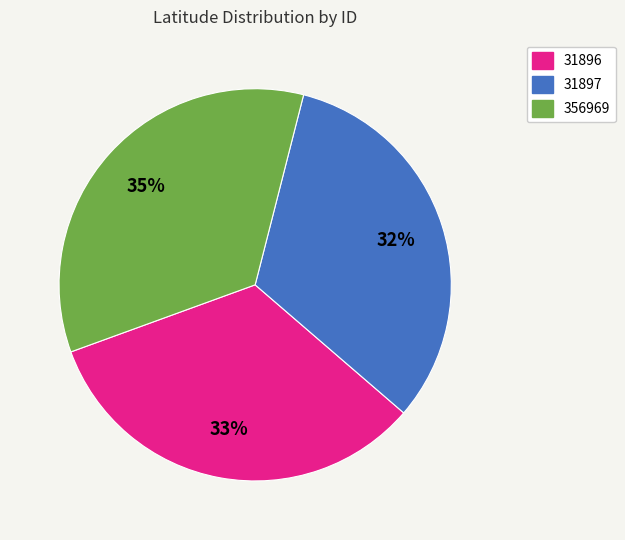

What percentage is the 31897 slice, to the nearest percent?

32%